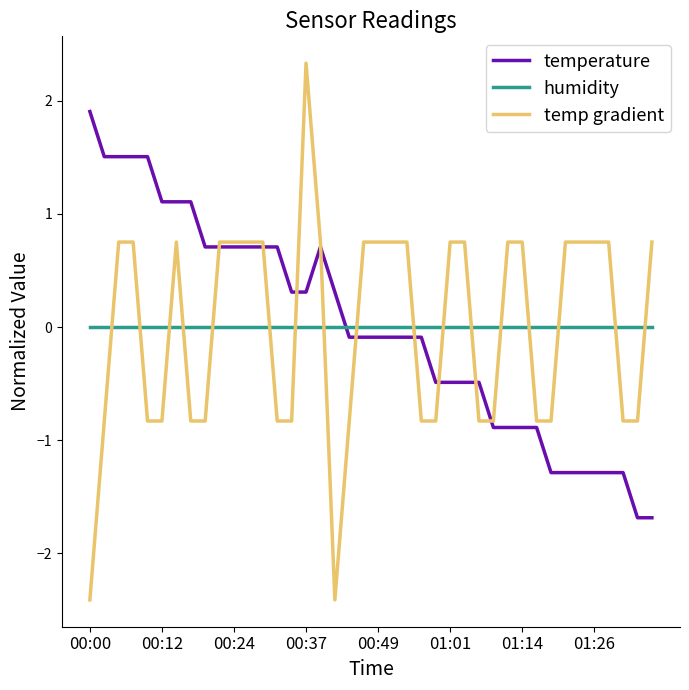

Which series has the widest spread of values?

temp gradient